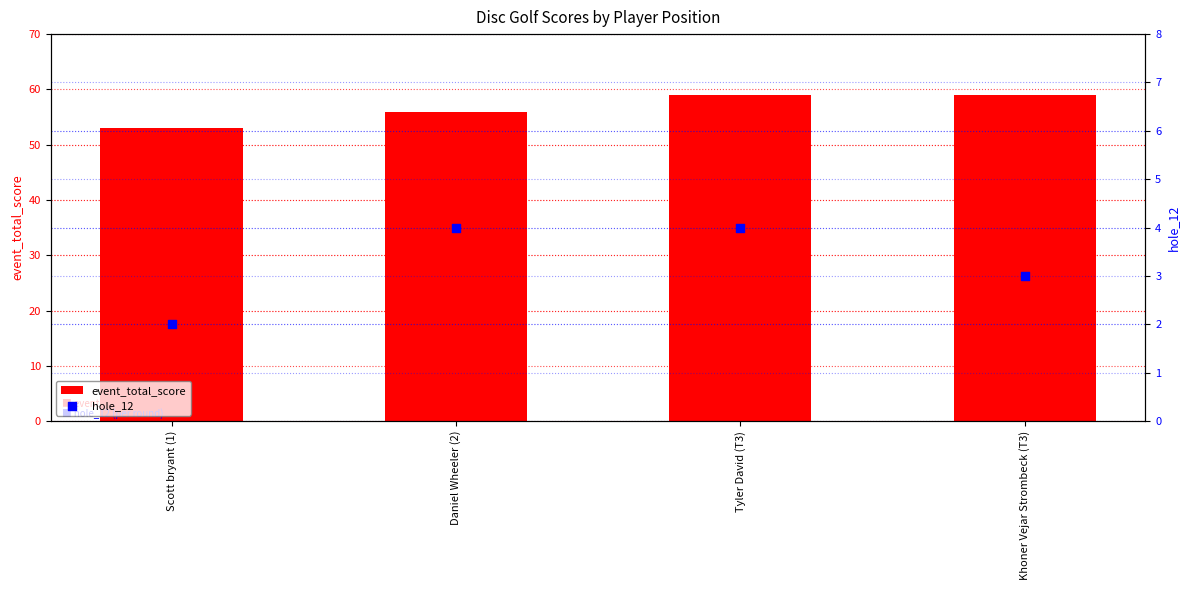

Which series contains the highest Y value?

event_total_score